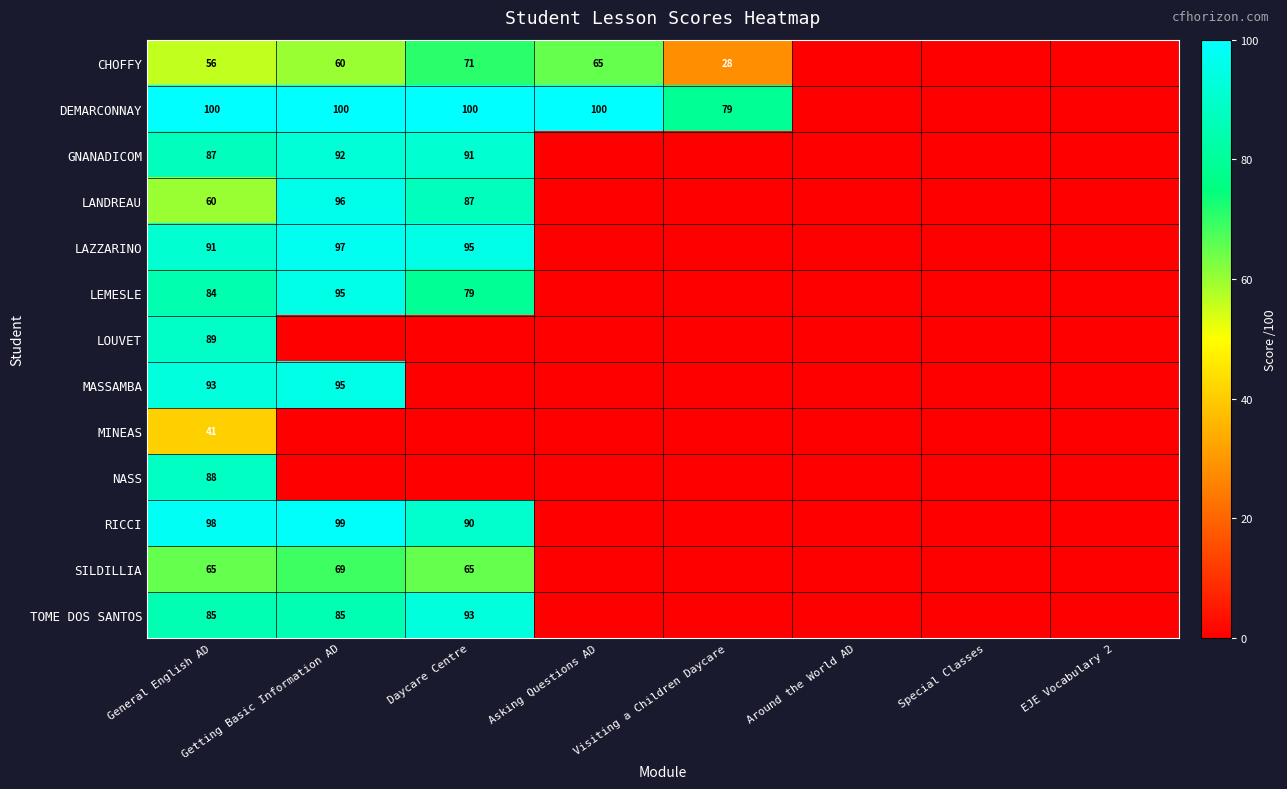

Is it true that TOME DOS SANTOS equals 85 at General English AD?

True